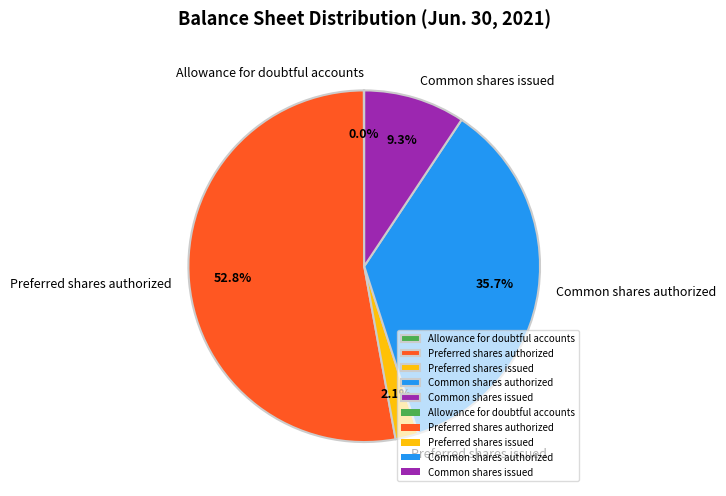

True or false: Common shares issued accounts for 4% of the total.

False